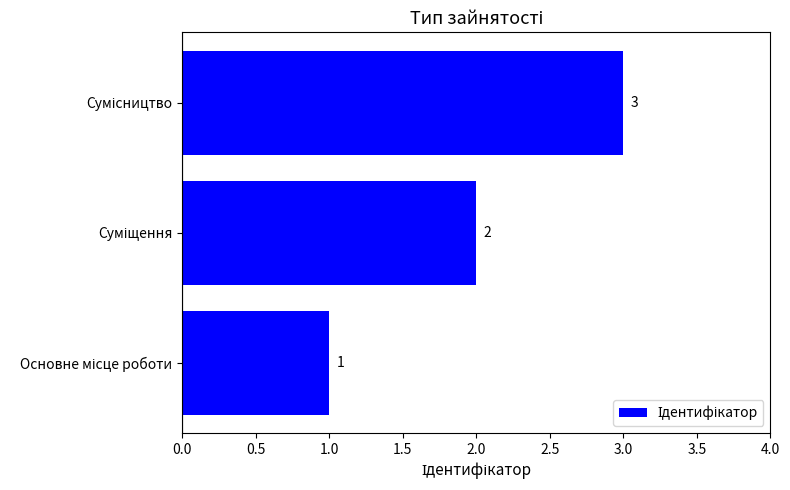

What is the sum of all values?

6